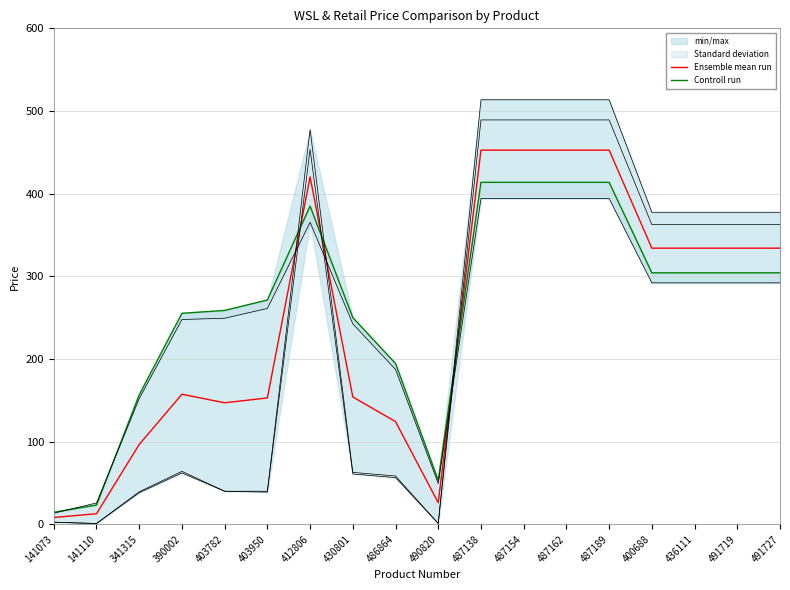

How many data points in Controll run are above 304?

9